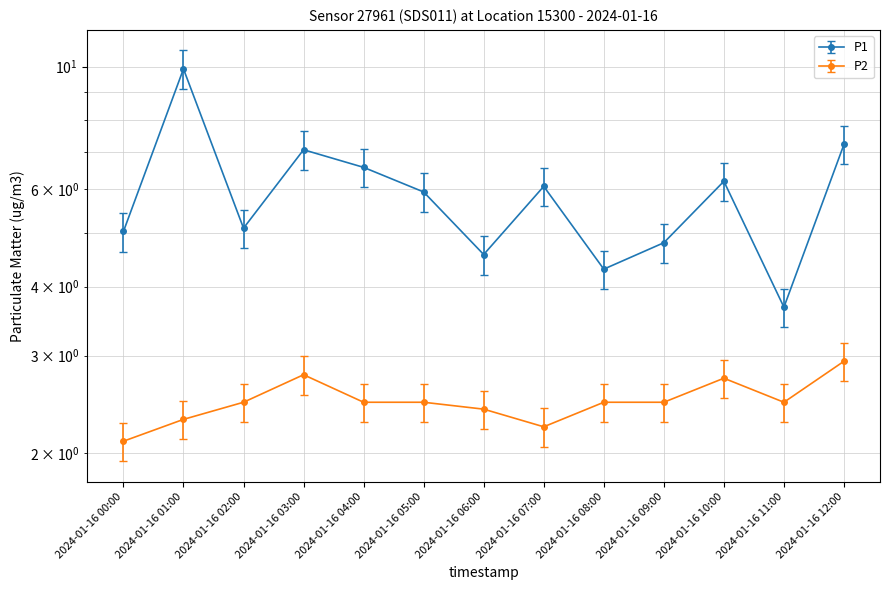

Is the value of P2 at 2024-01-16 06:00 greater than the value of P1 at 2024-01-16 12:00?

No